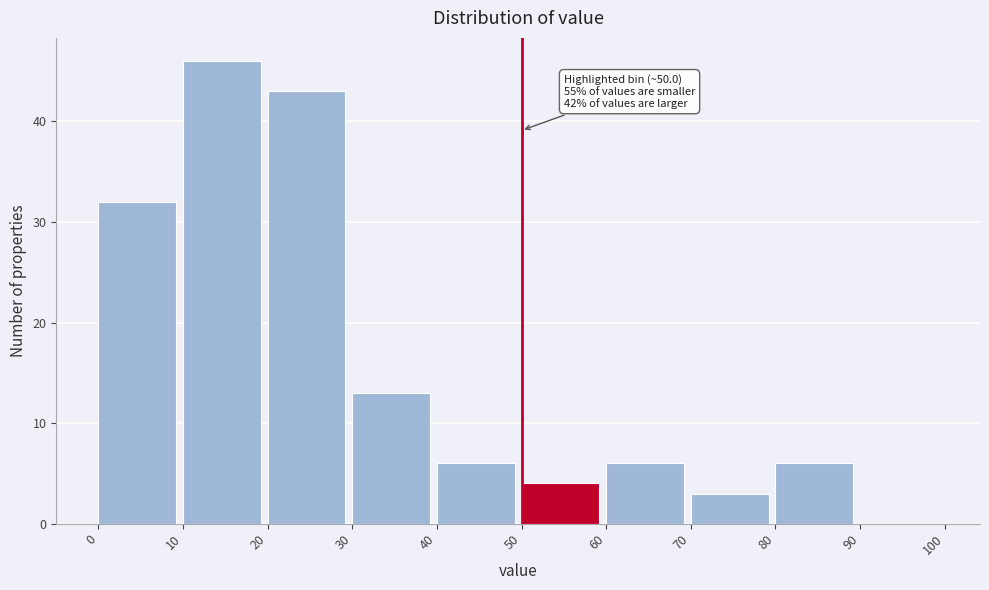

Over which range of the x-axis is the bar tallest?

10 to 20